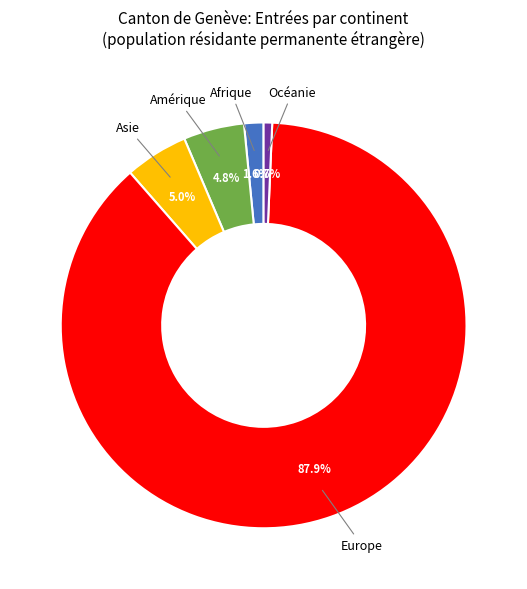

What is the ratio of the value at Amérique to the value at Asie?

1.0